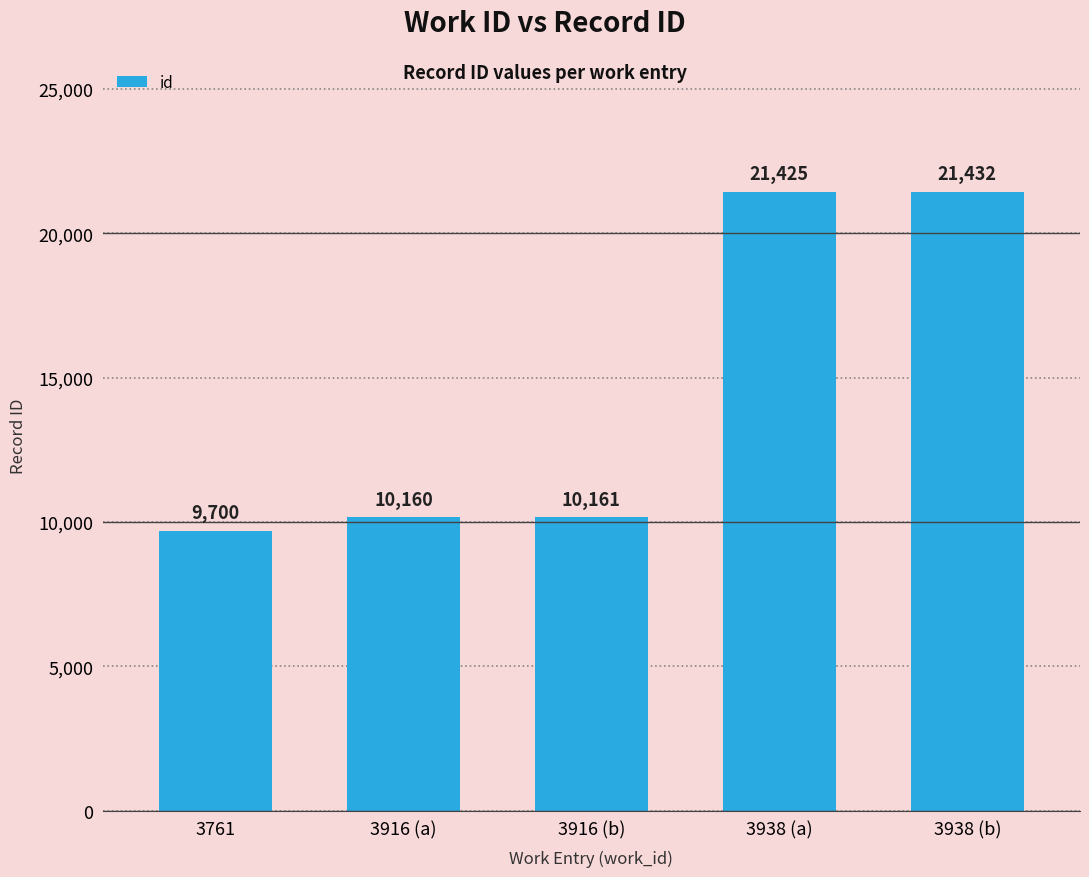

How many series are shown in this chart?

1